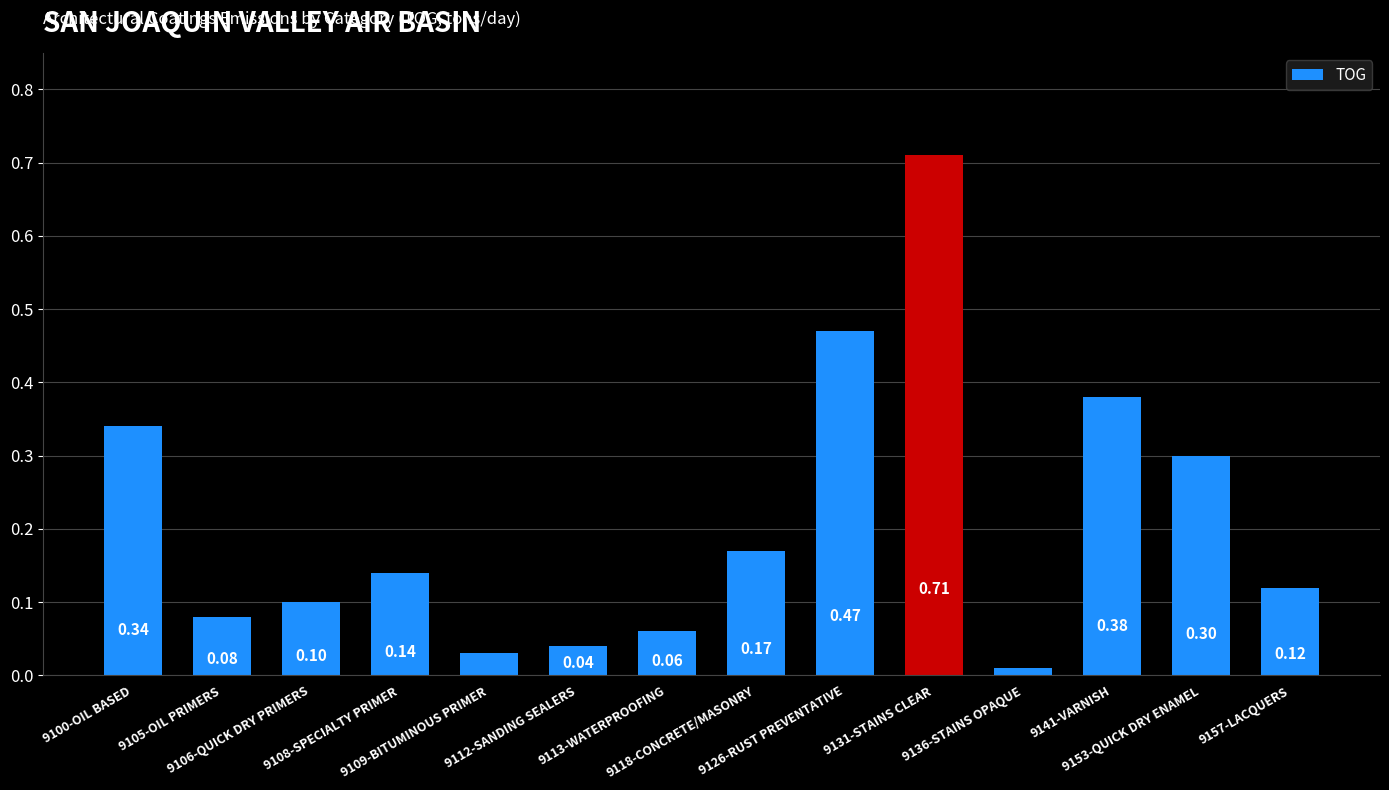

Which has a higher value, 9106-QUICK DRY PRIMERS or 9131-STAINS CLEAR?

9131-STAINS CLEAR